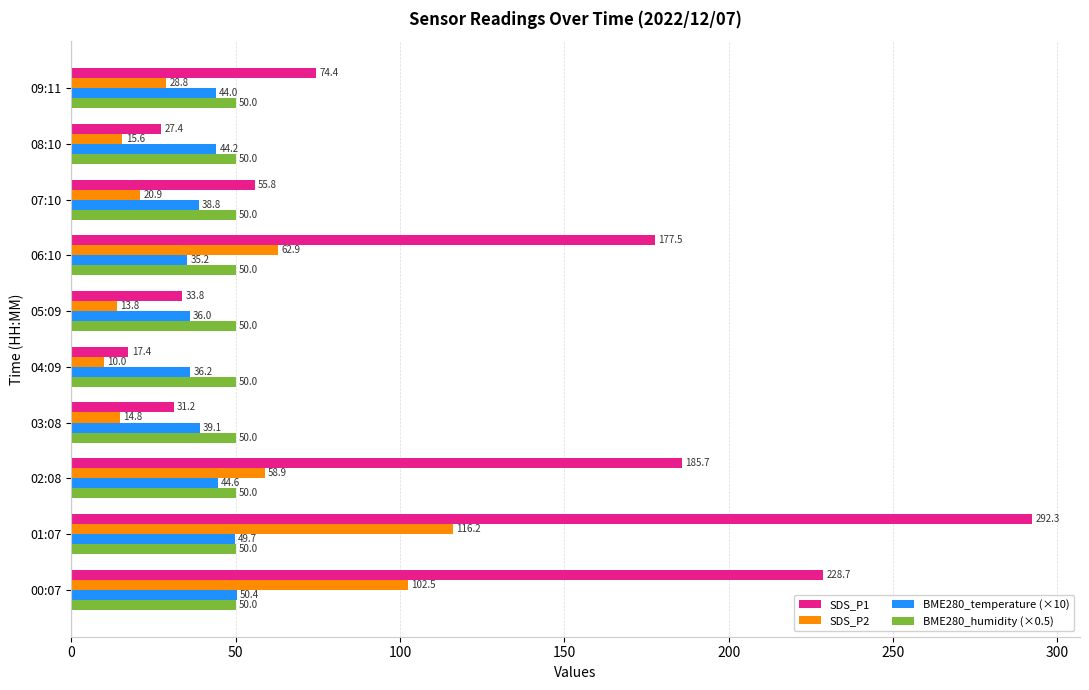

What is the difference between the maximum and minimum values in the SDS_P1 series?

274.9